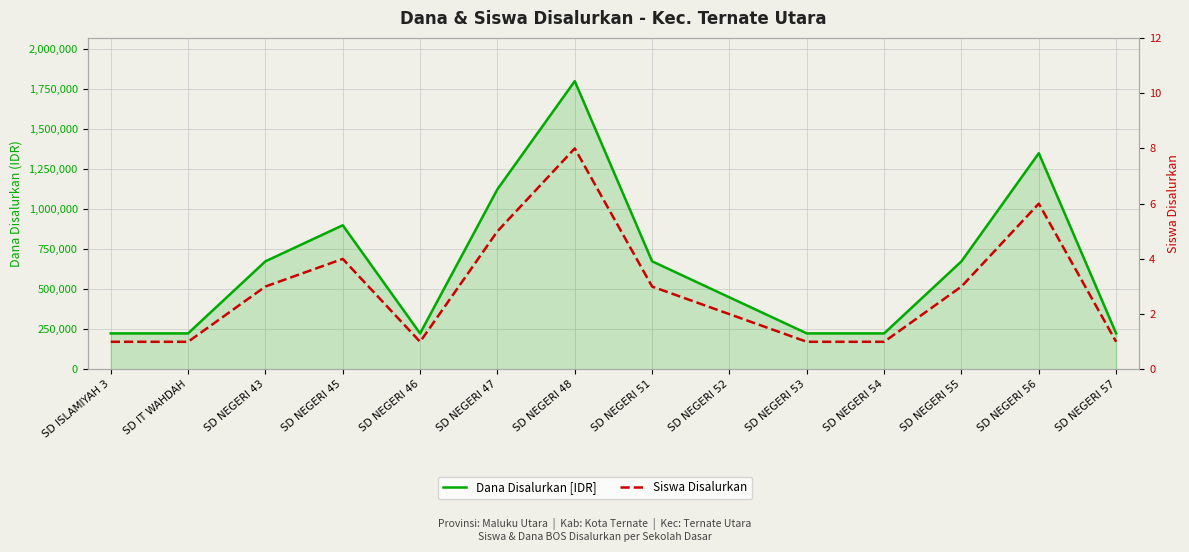

Reading left to right, list all the values displayed in this chart.

Dana Disalurkan [IDR]: 225000	225000	675000	900000	225000	1125000	1800000	675000	450000	225000	225000	675000	1350000	225000
Siswa Disalurkan: 1	1	3	4	1	5	8	3	2	1	1	3	6	1